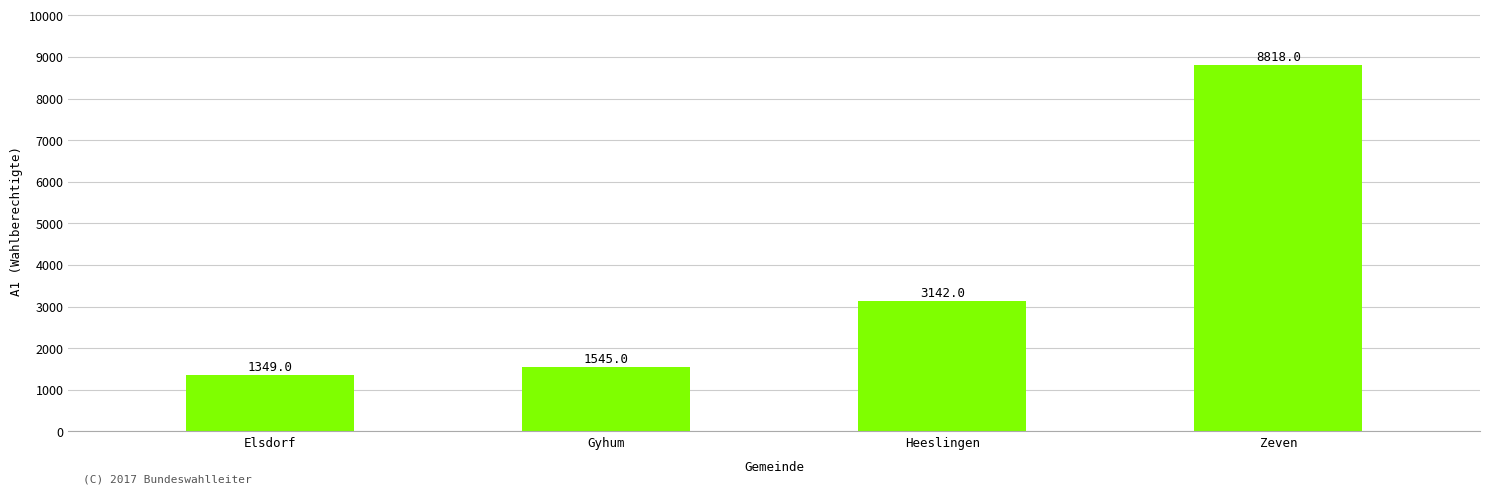

What position from the left is Heeslingen?

3